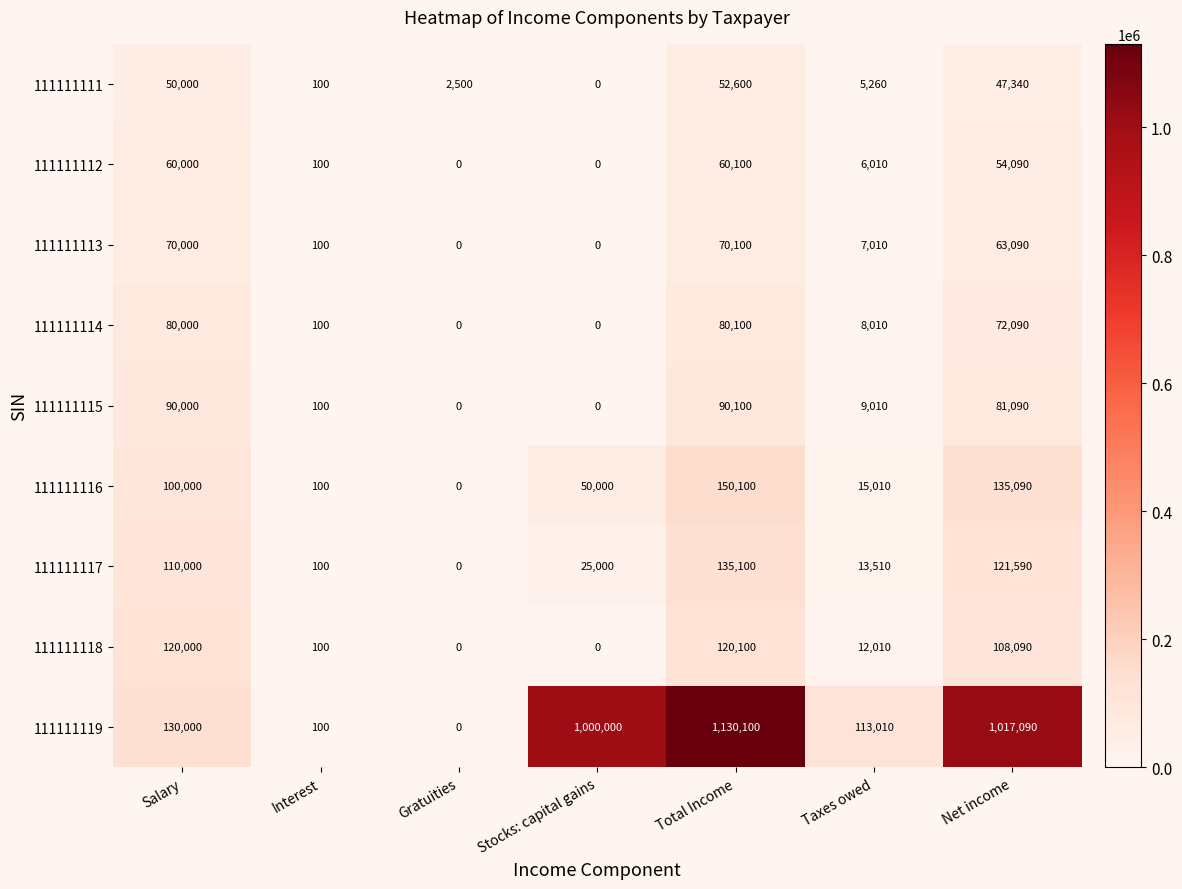

What is the total value across all series at Gratuities?

2500